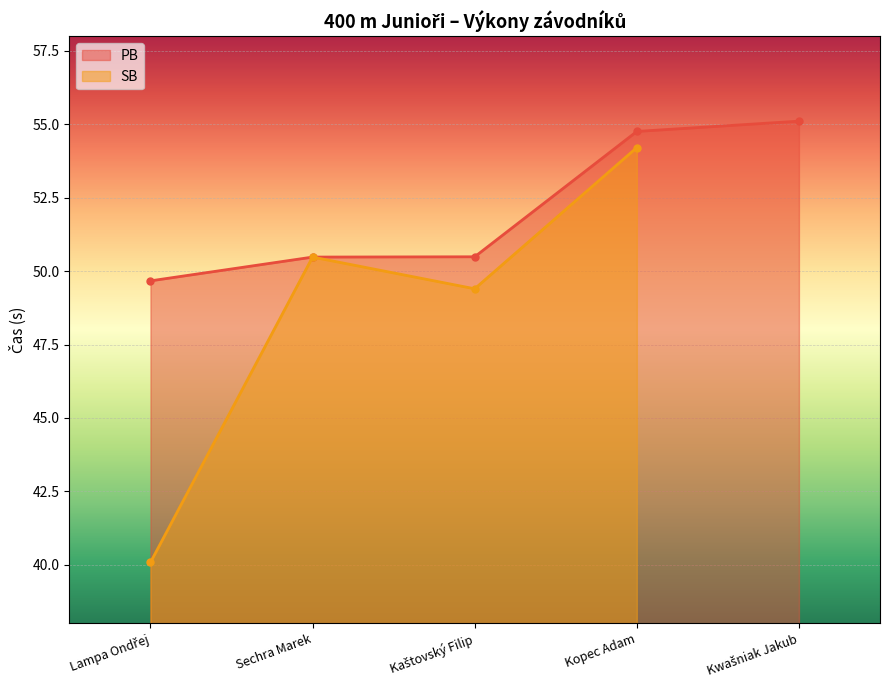

What is the minimum value for PB?

49.7